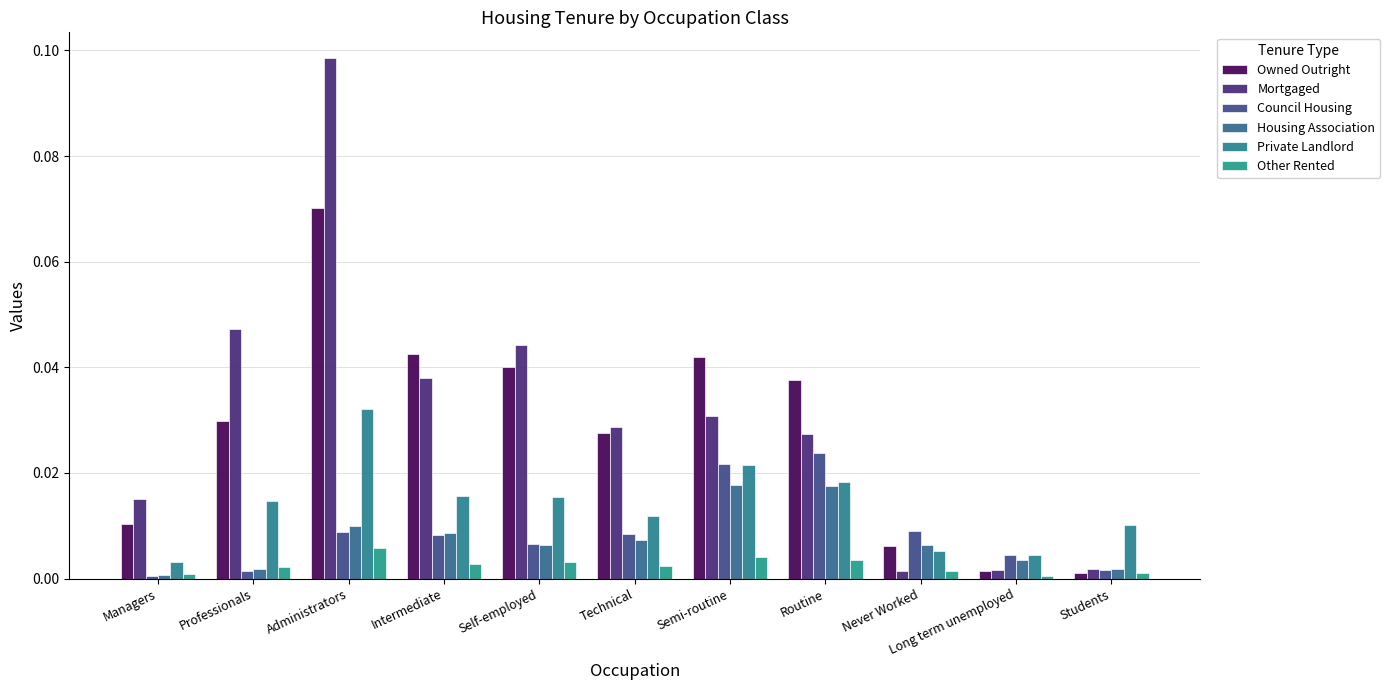

What are all the series names shown in the legend?

Owned Outright, Mortgaged, Council Housing, Housing Association, Private Landlord, Other Rented